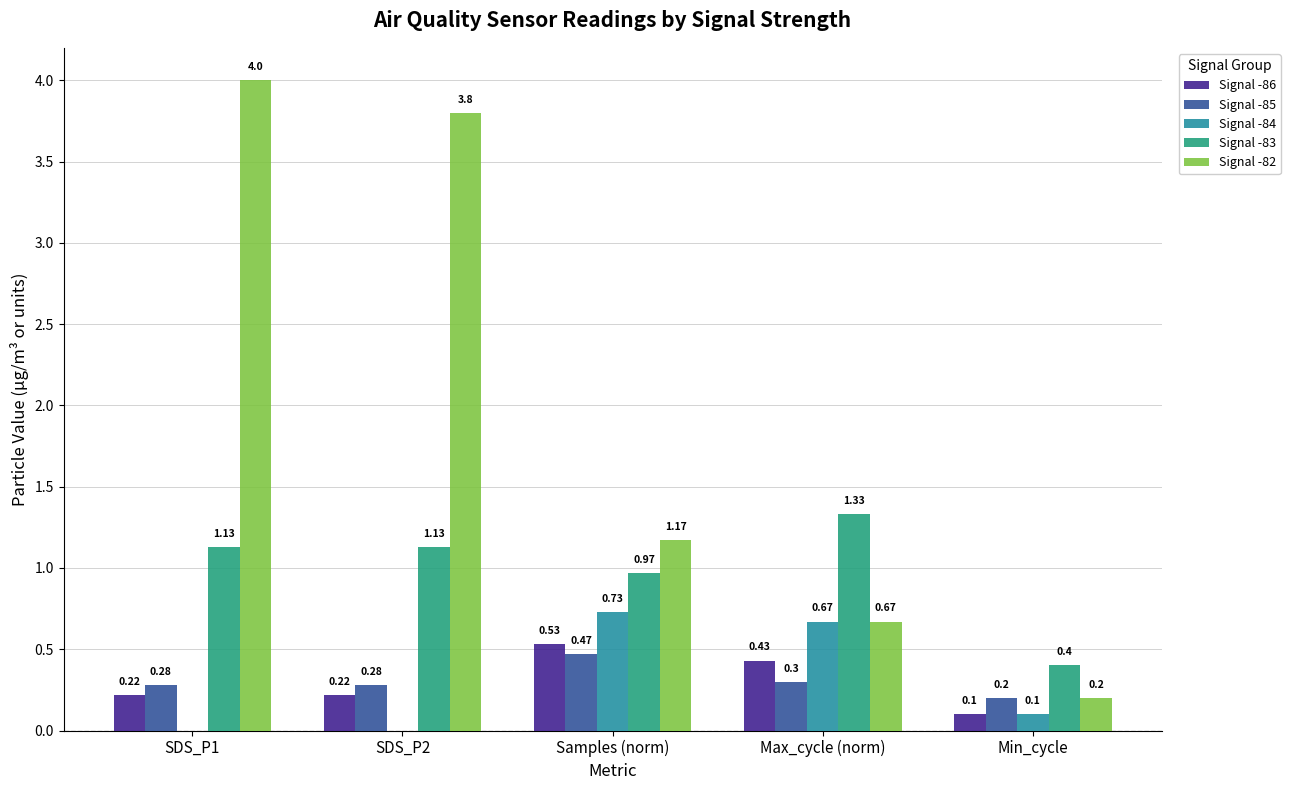

At which category is the sum across all series the highest?

SDS_P1